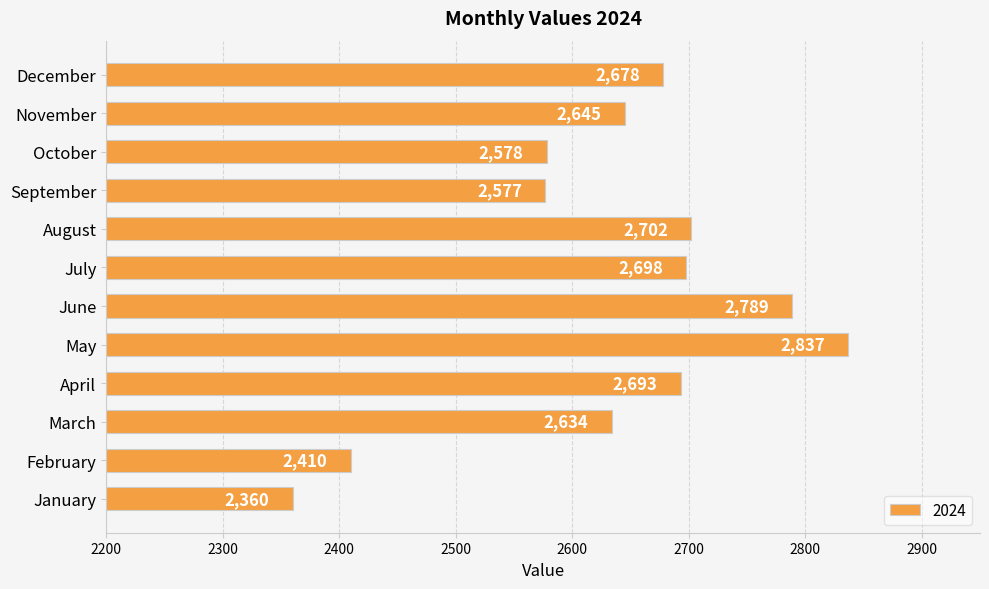

Where is the data nearest to the value 2598?

October